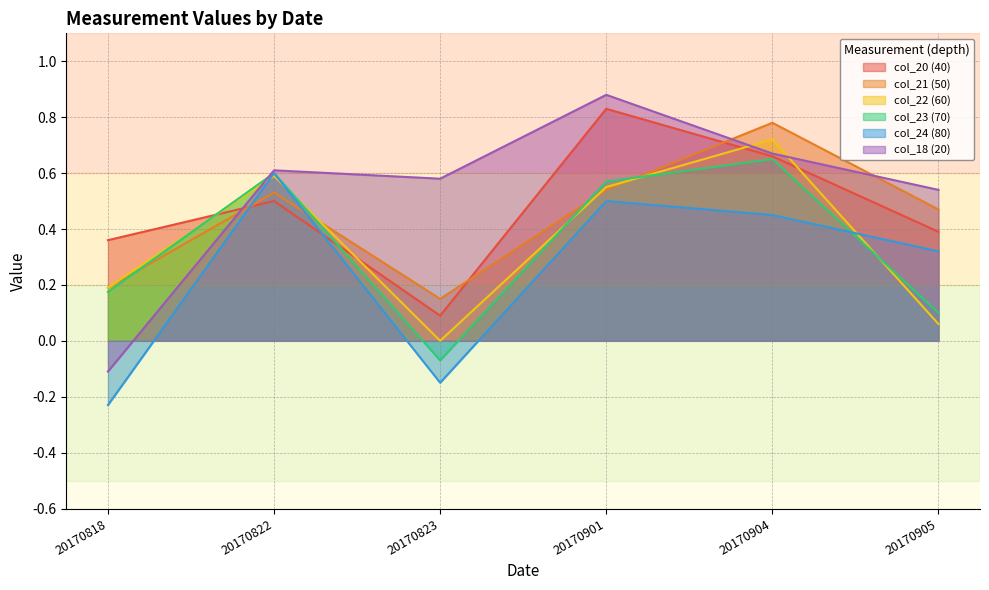

Which series has the widest spread of values?

col_18 (20)